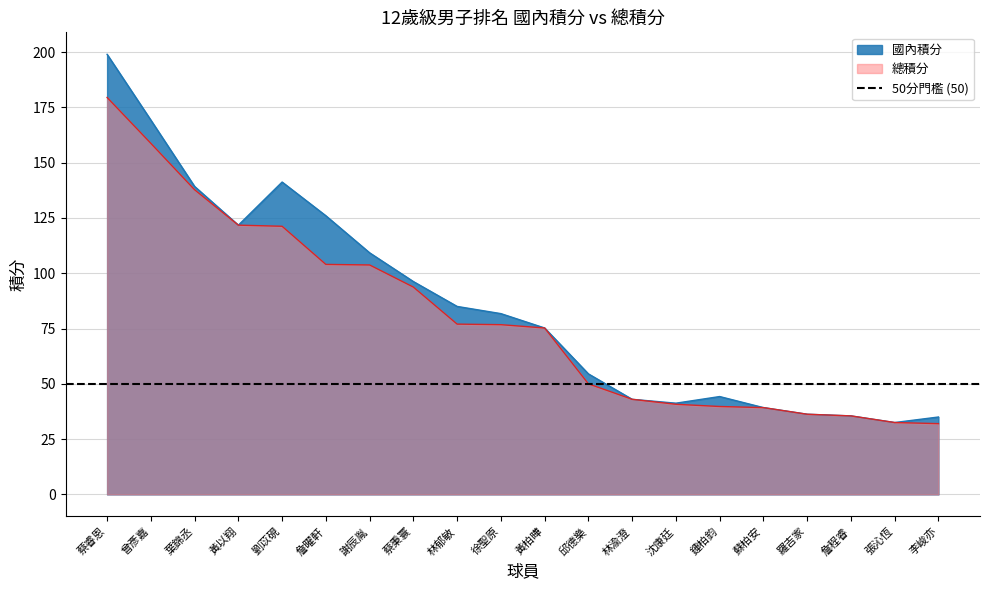

Is the value of 國內積分 at 蘇柏安 greater than the value of 總積分 at 羅吉家?

Yes